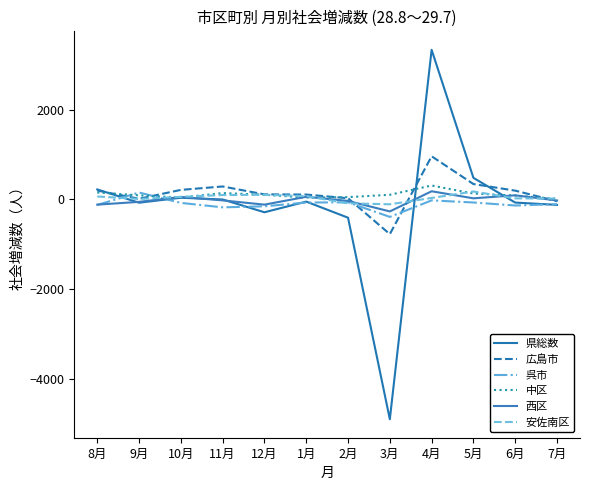

Count the number of categories in the chart.

12